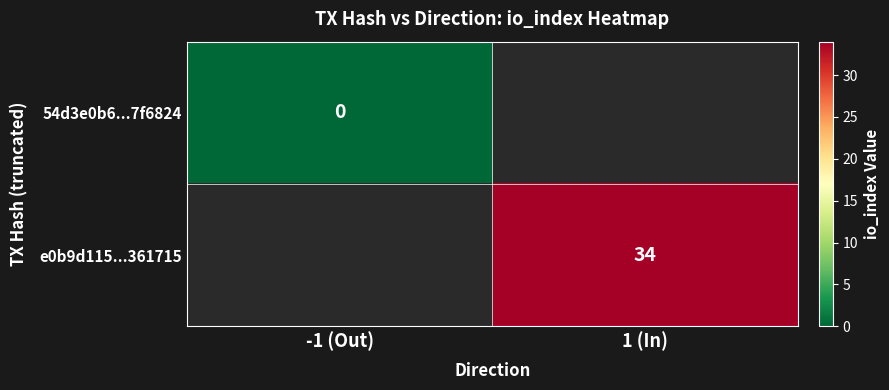

Is it true that e0b9d115...361715 equals 34 at 1 (In)?

True